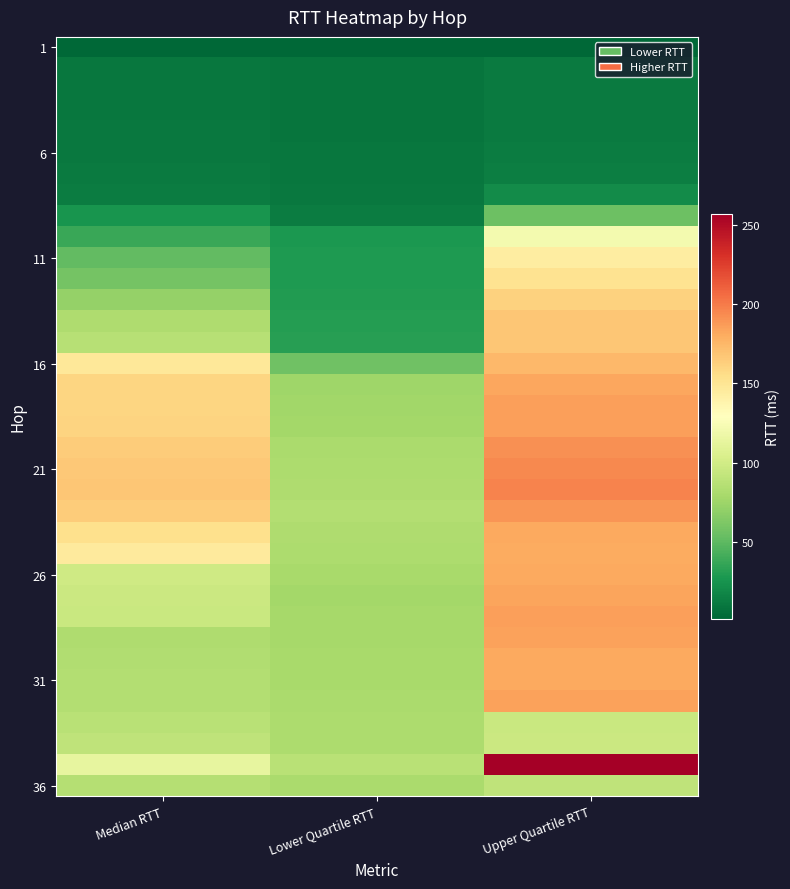

At which category is the sum across all series the highest?

Upper Quartile RTT